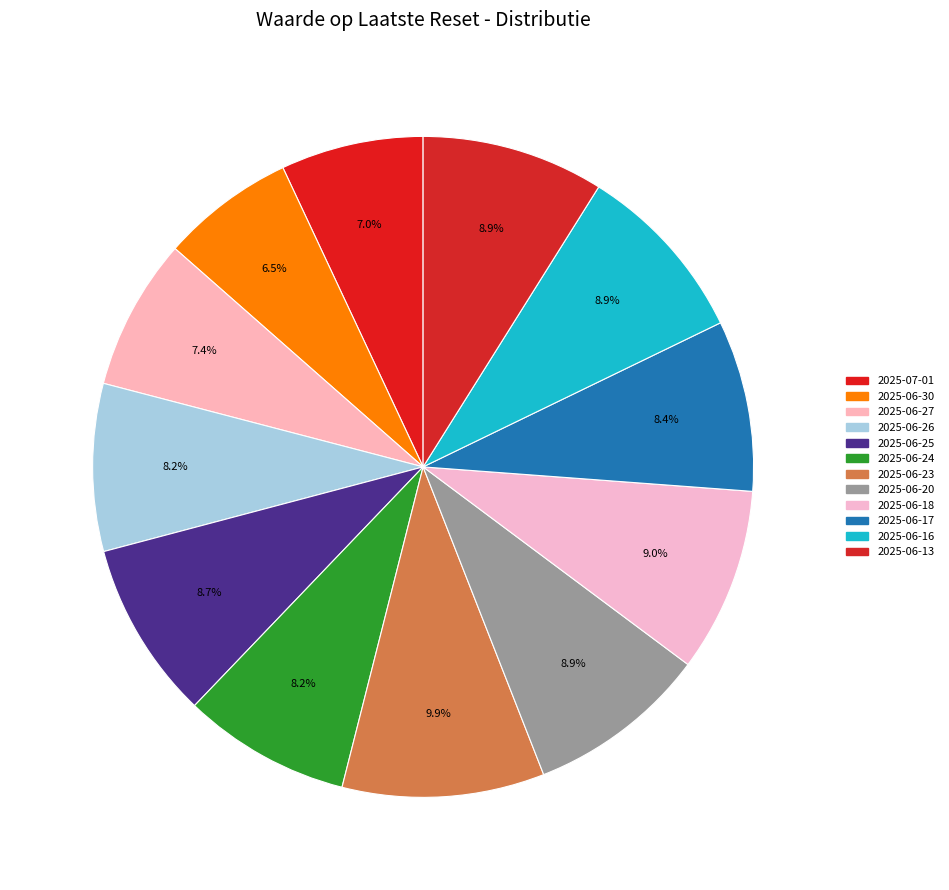

To the nearest percent, what is the combined percentage of 2025-06-30 and 2025-06-24?

15%